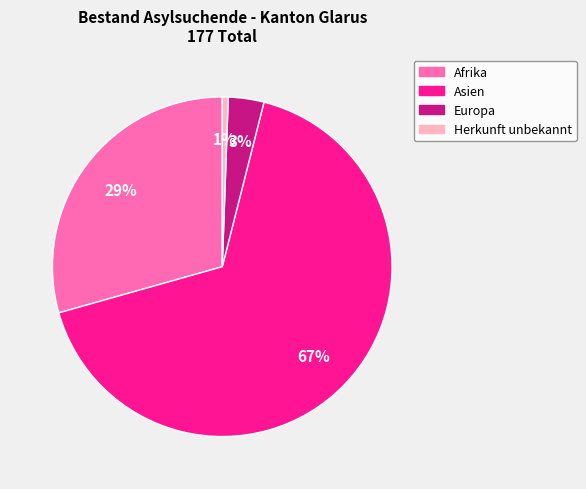

Which slice is the smallest?

Herkunft unbekannt